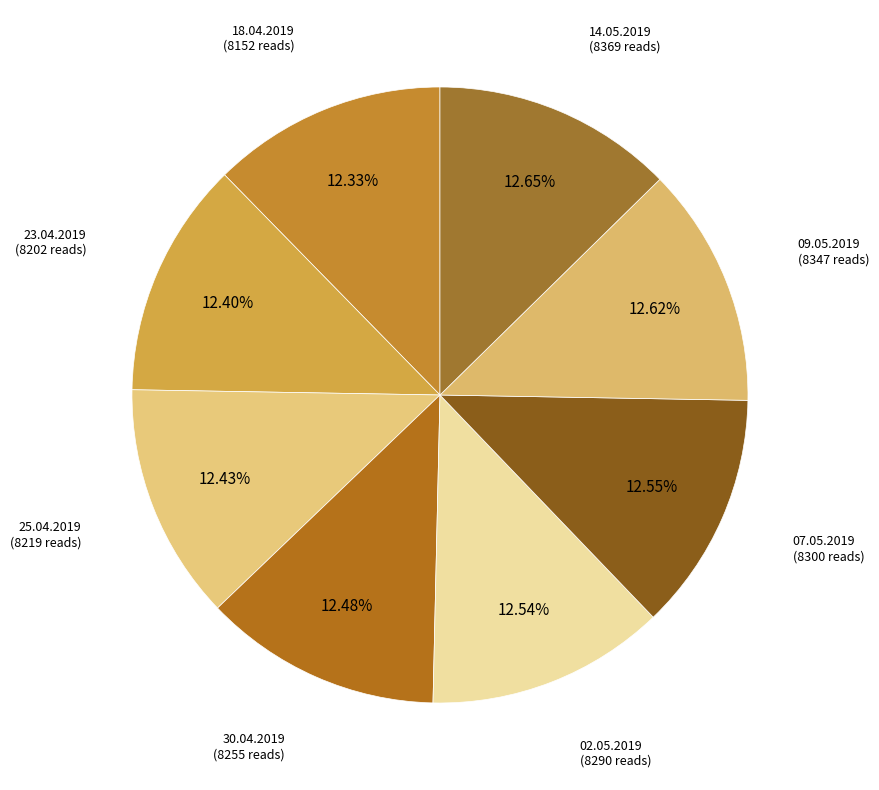

To the nearest percent, what is the average slice percentage?

12%